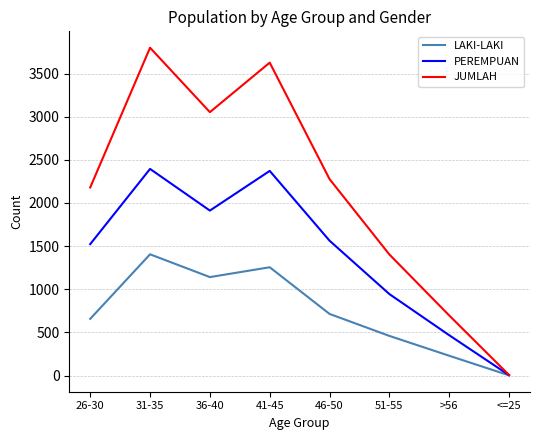

Which category has the highest value in the LAKI-LAKI series?

31-35